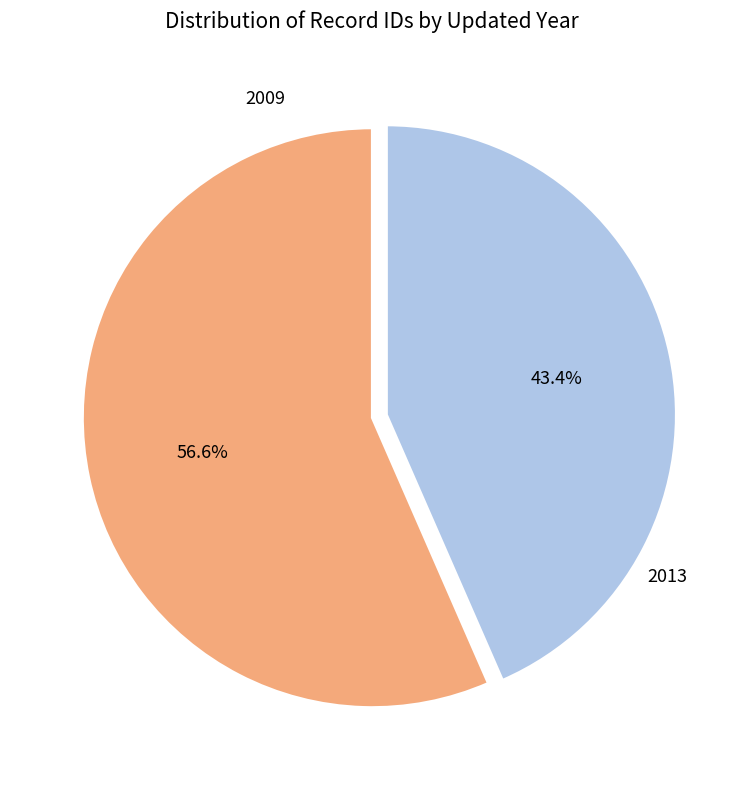

Does any single category account for the majority?

Yes